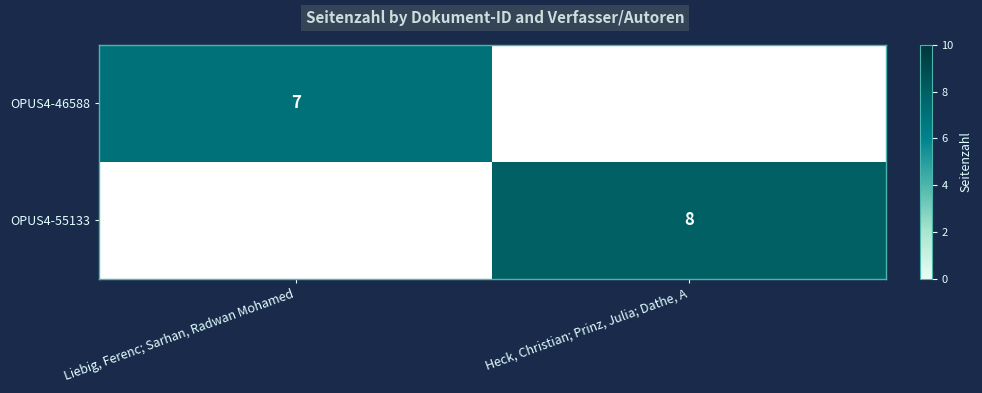

Is it true that OPUS4-55133 equals 12 at Heck, Christian; Prinz, Julia; Dathe, A?

False